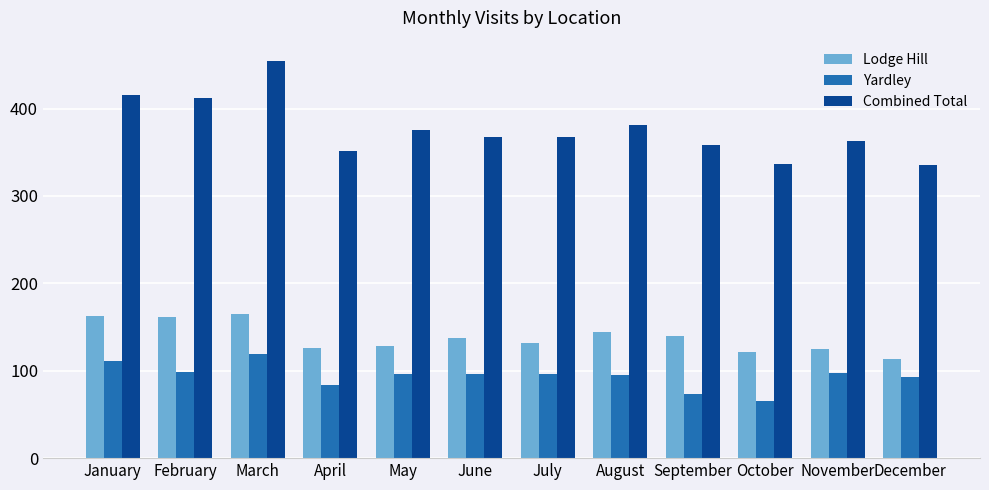

What is the sum of the Yardley values at January and June?

207